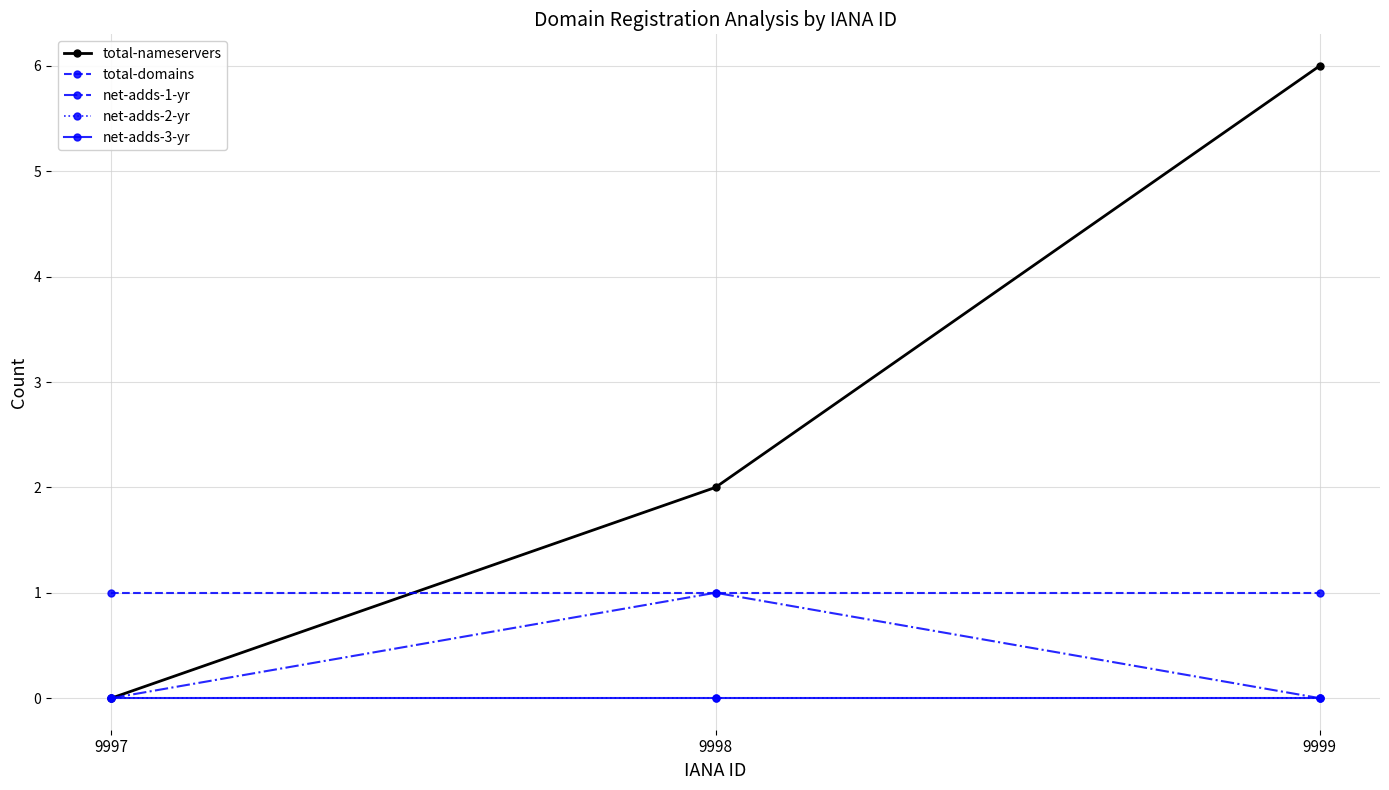

Between 9998 and 9999, which is larger?

9999